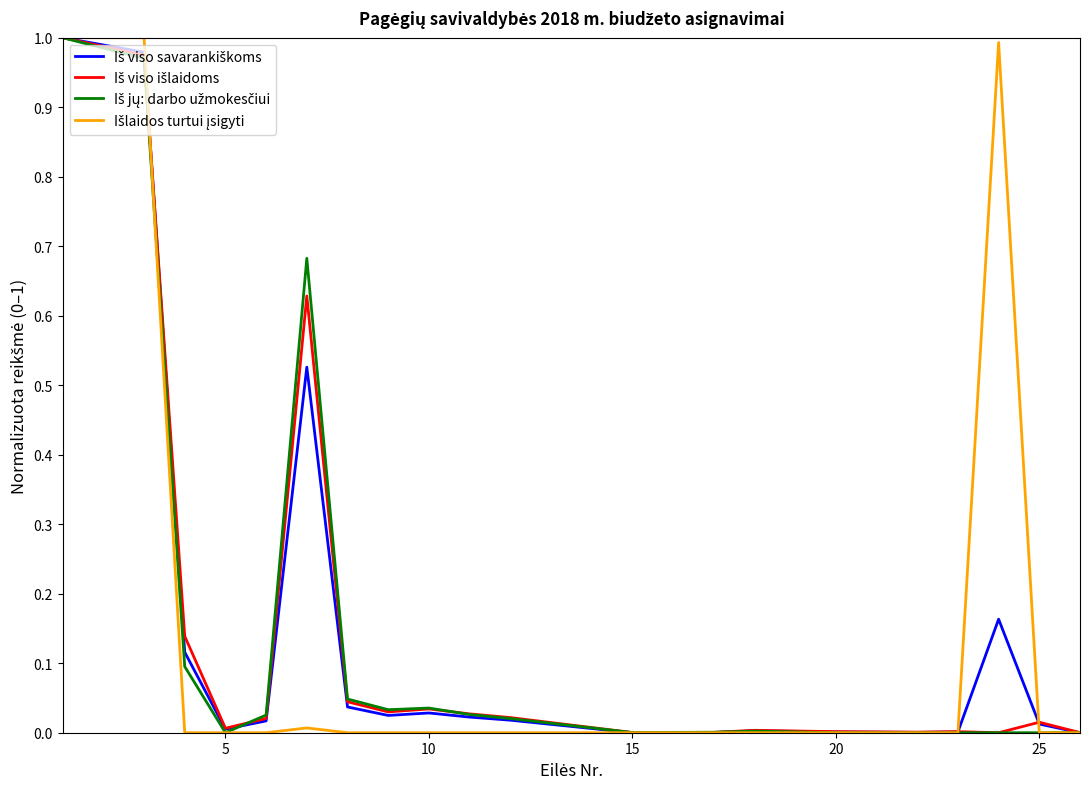

How many lines are shown in the chart?

4